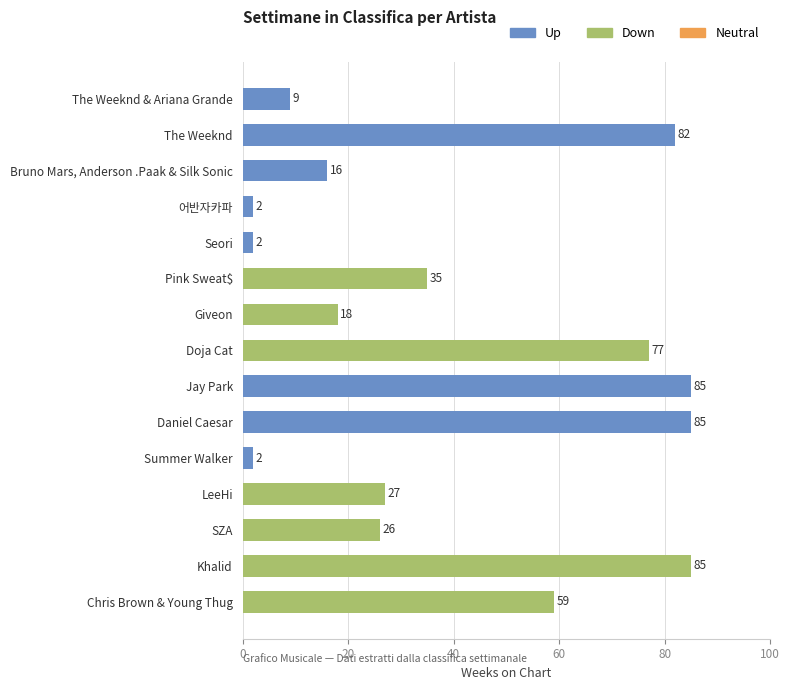

Reading bottom to top, what are all the values shown in this chart?

Chris Brown & Young Thug=59	Khalid=85	SZA=26	LeeHi=27	Summer Walker=2	Daniel Caesar=85	Jay Park=85	Doja Cat=77	Giveon=18	Pink Sweat$=35	Seori=2	어반자카파=2	Bruno Mars, Anderson .Paak & Silk Sonic=16	The Weeknd=82	The Weeknd & Ariana Grande=9